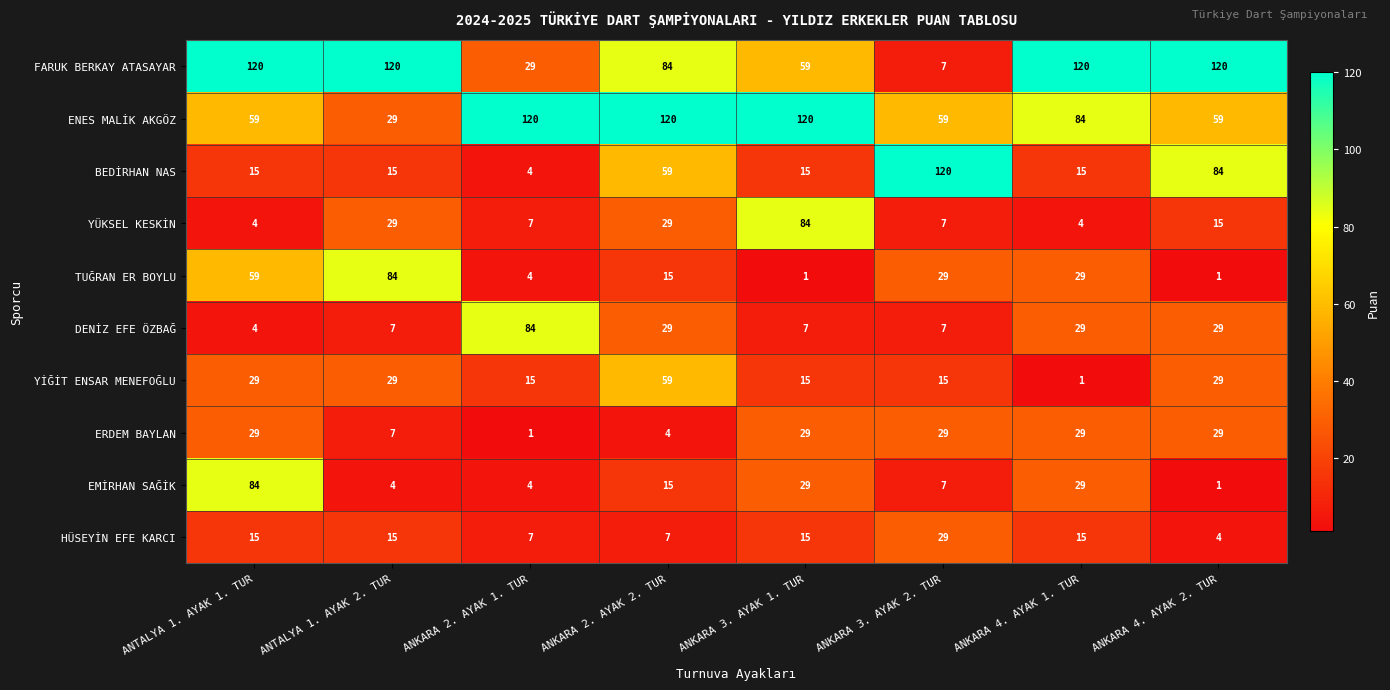

At how many categories does at least one series exceed 55?

8